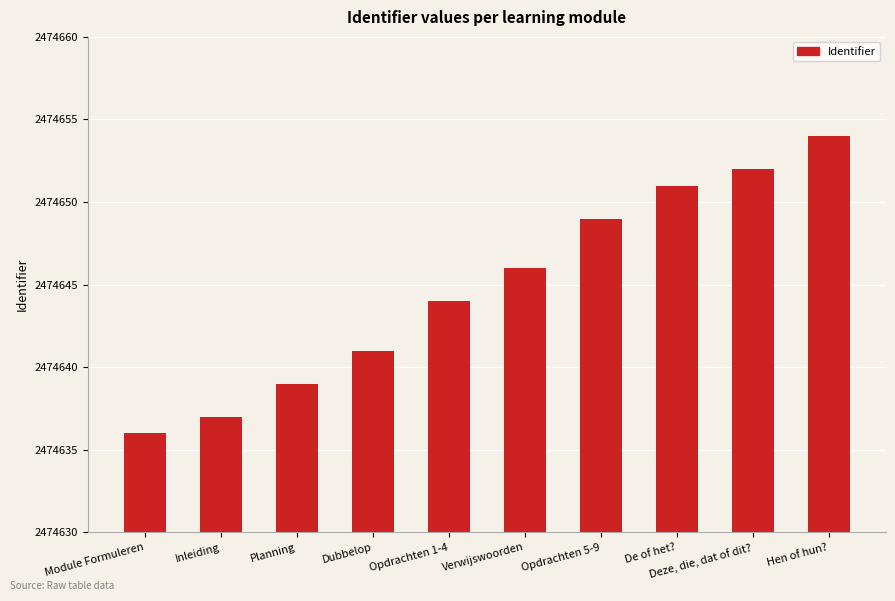

Does the chart contain any negative values?

No